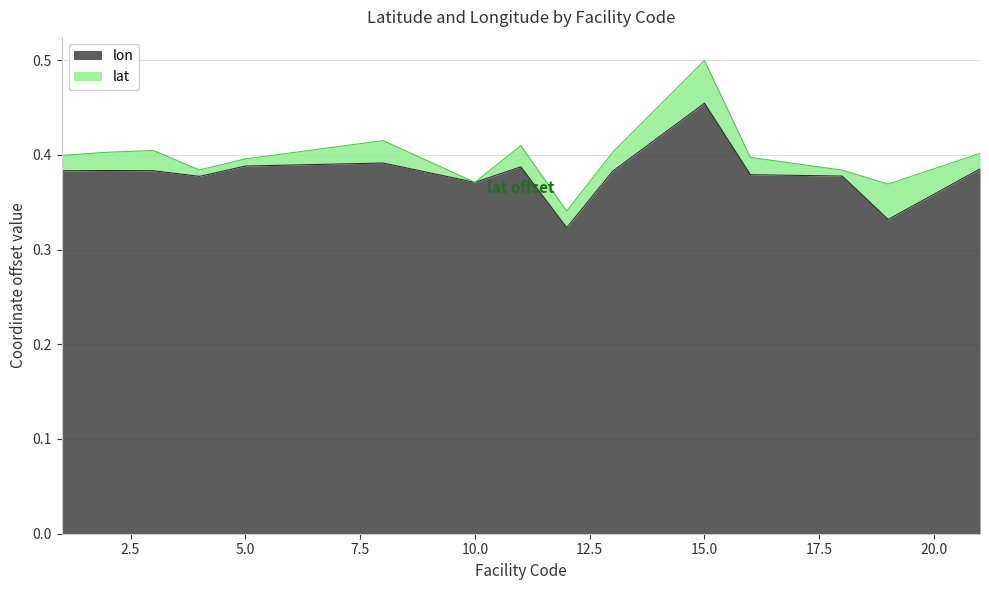

Does the chart have visible grid lines?

Yes